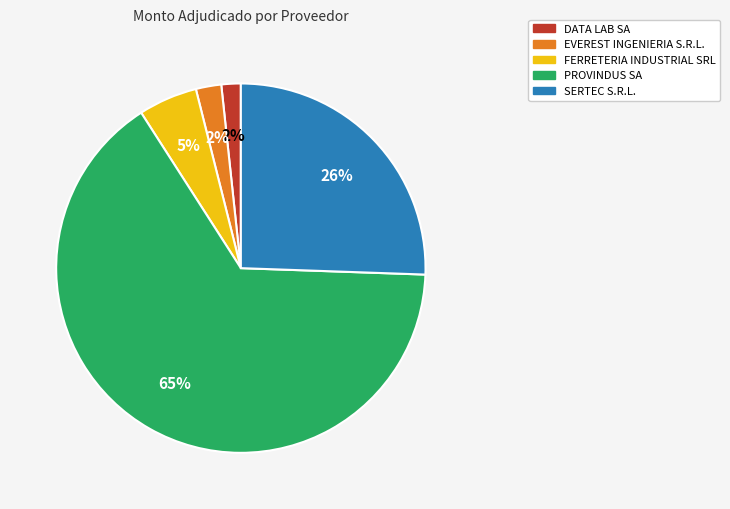

What is the largest slice in the pie chart?

PROVINDUS SA